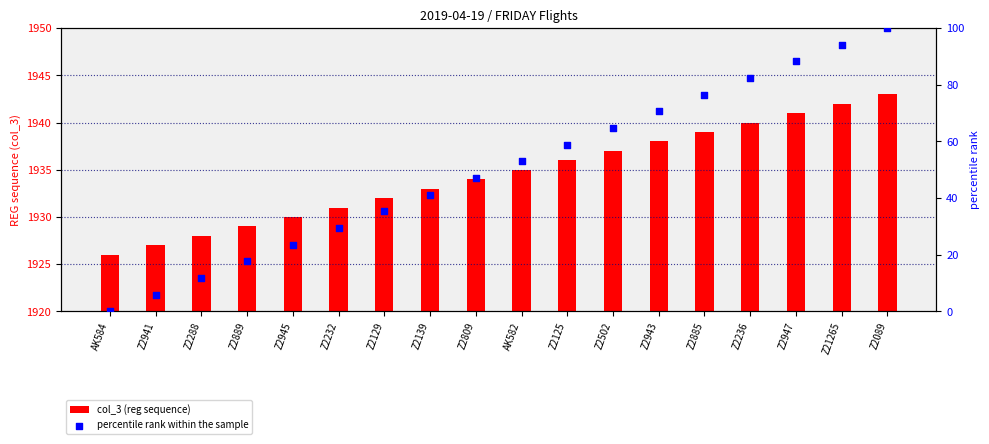

What are all the series names shown in the legend?

col_3 (reg sequence), percentile rank within the sample